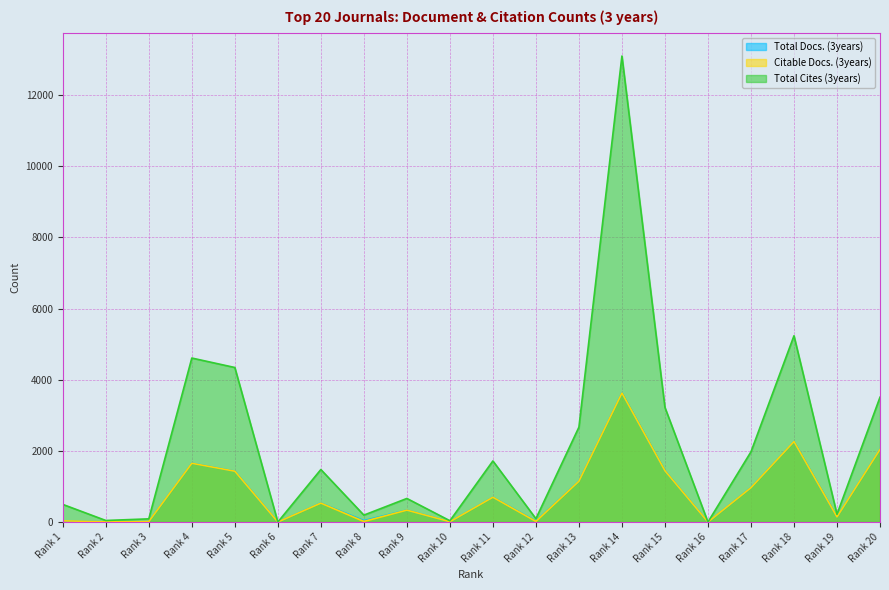

How many data points in Total Docs. (3years) are above 535?

9